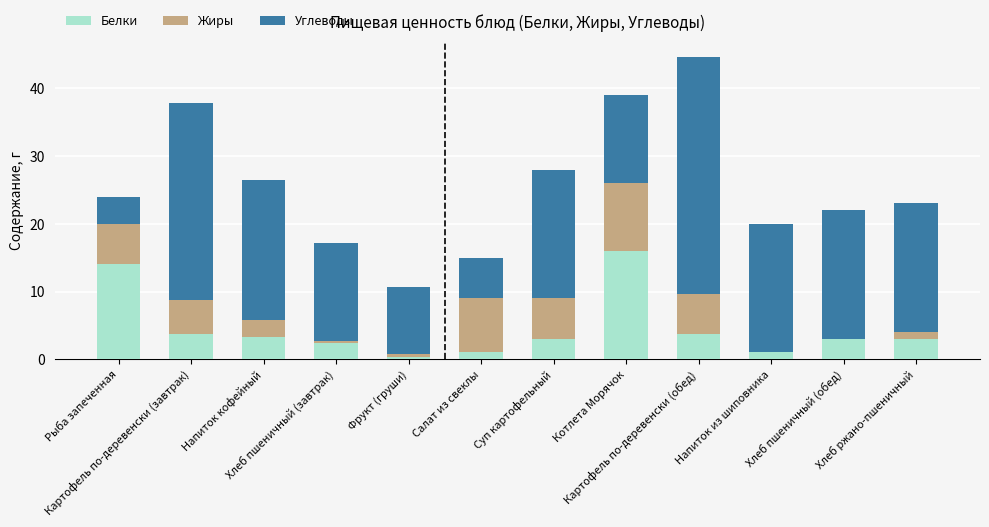

What are all the series names shown in the legend?

Белки, Жиры, Углеводы